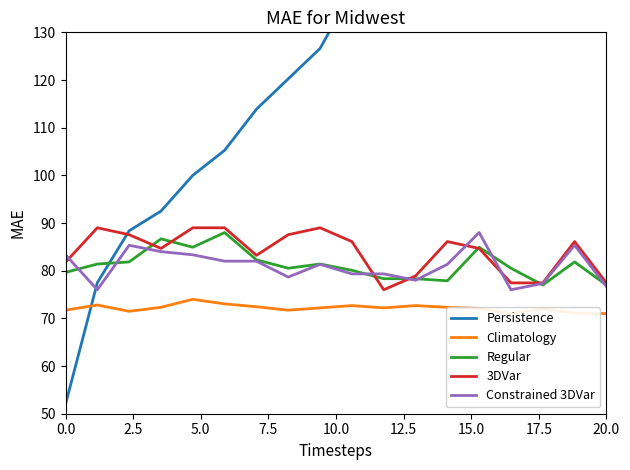

What is the maximum value shown in the chart?

213.2